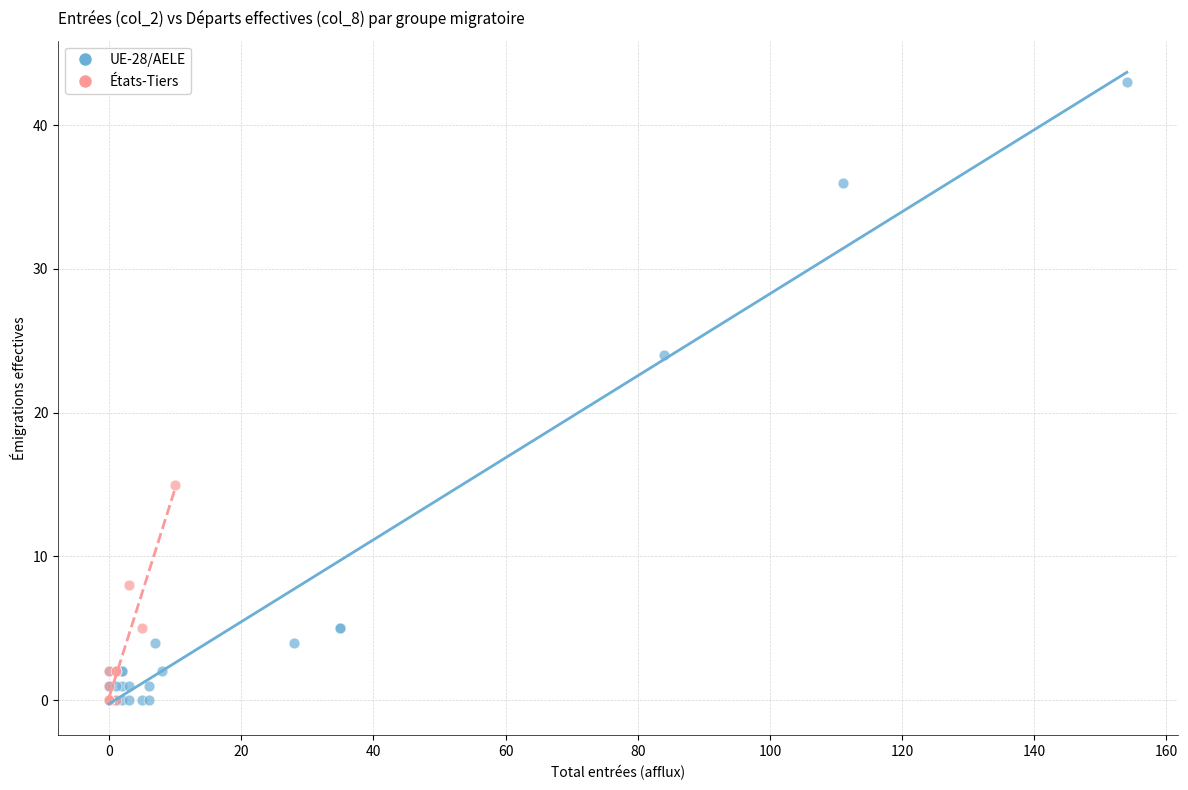

Which series has the largest Y range (max minus min)?

UE-28/AELE